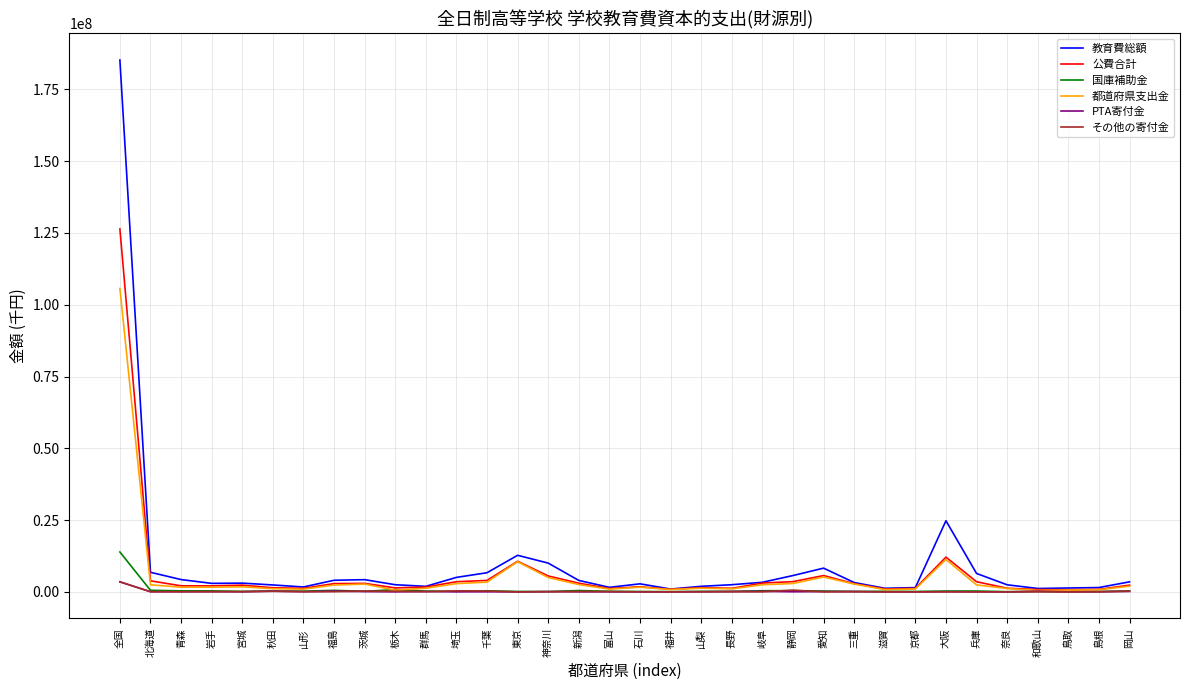

Which series has the largest range (max minus min)?

教育費総額